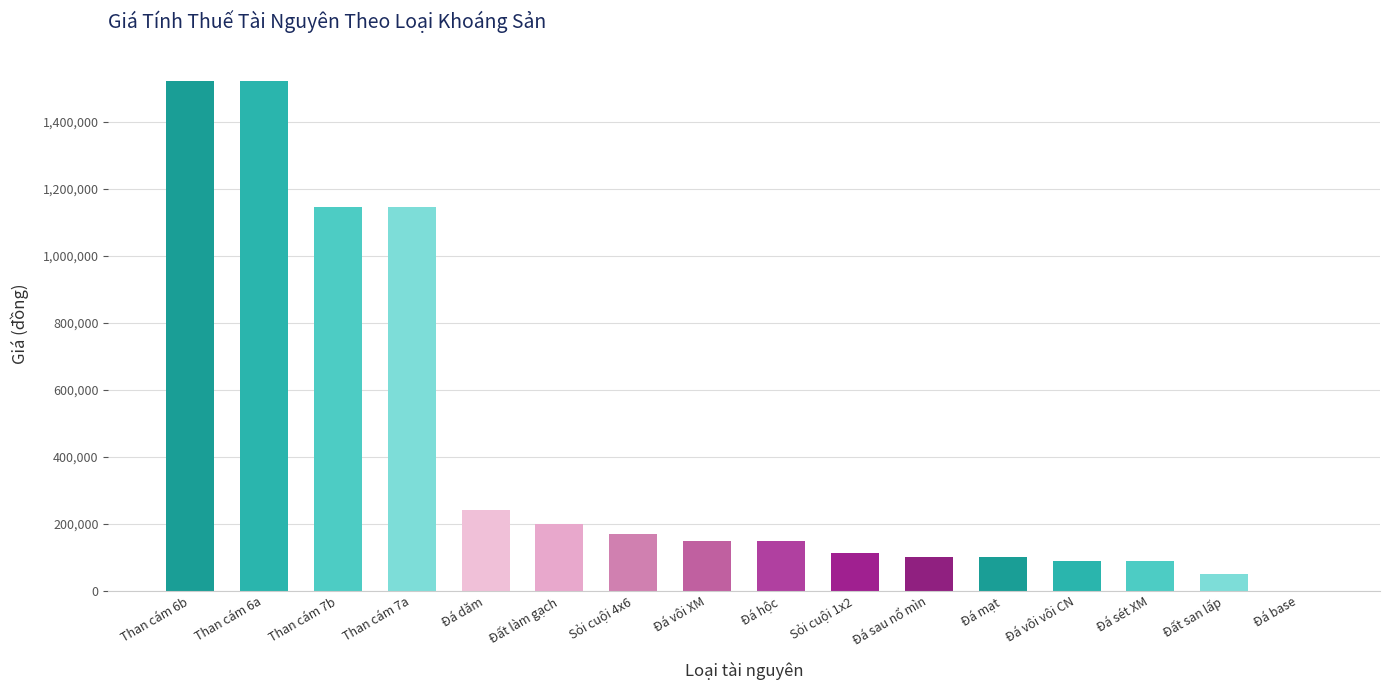

The chart shows a value of 150000 at Đá hộc. True or false?

True